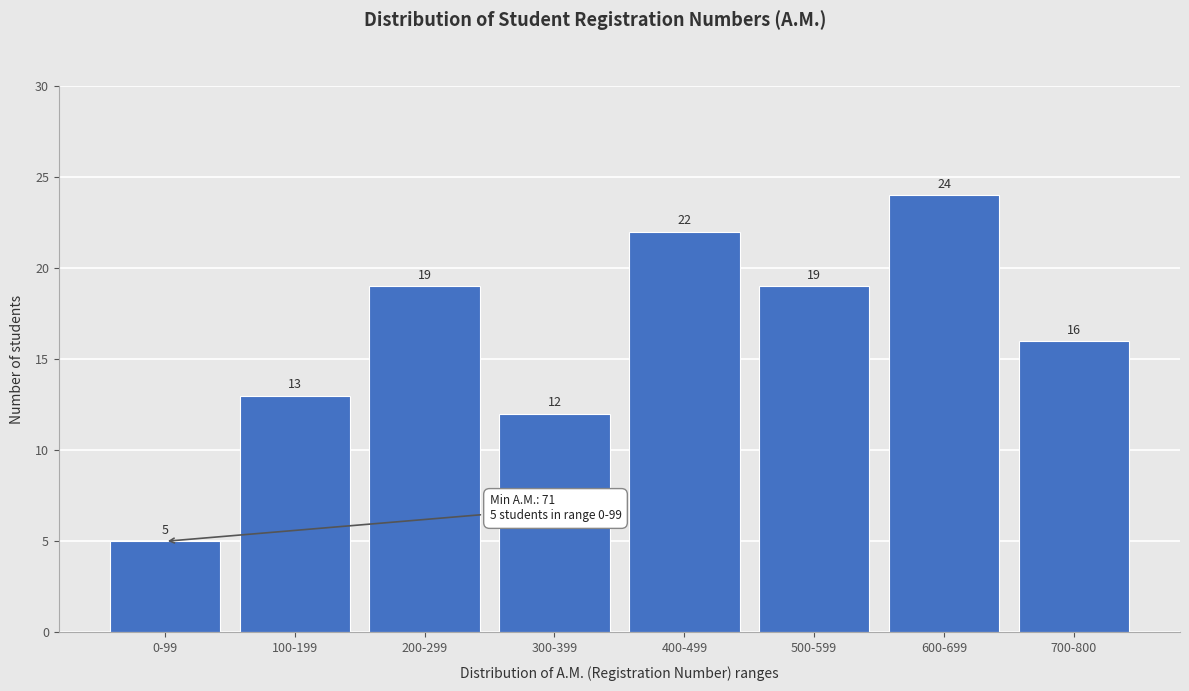

Reading left to right, extract all data points from this chart.

5	13	19	12	22	19	24	16